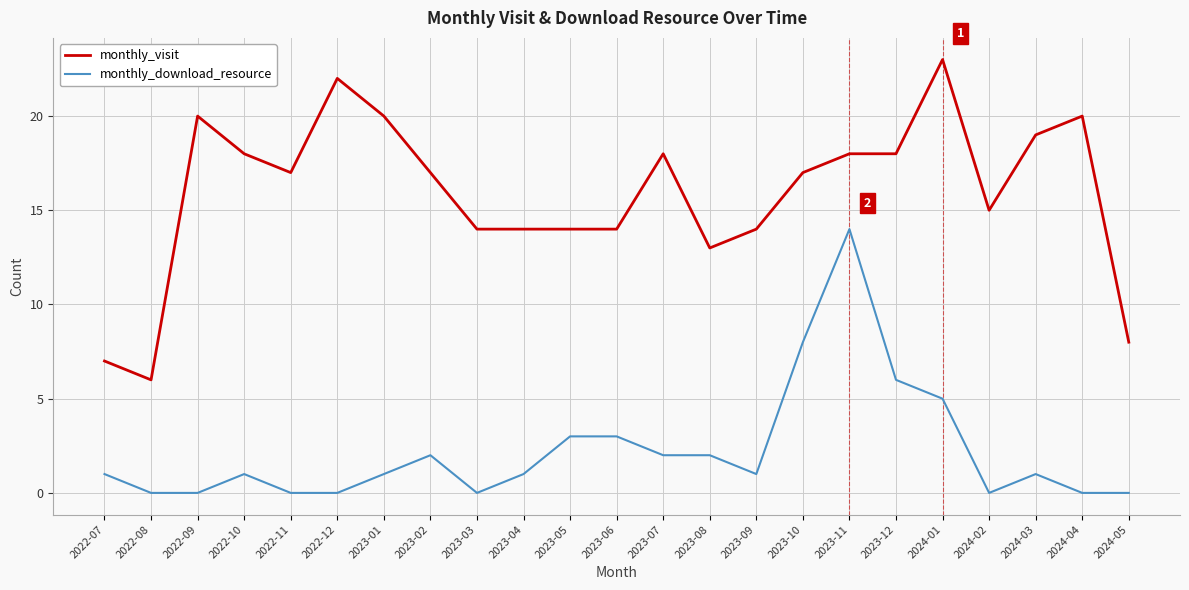

Which category has the highest value in the monthly_download_resource series?

2023-11